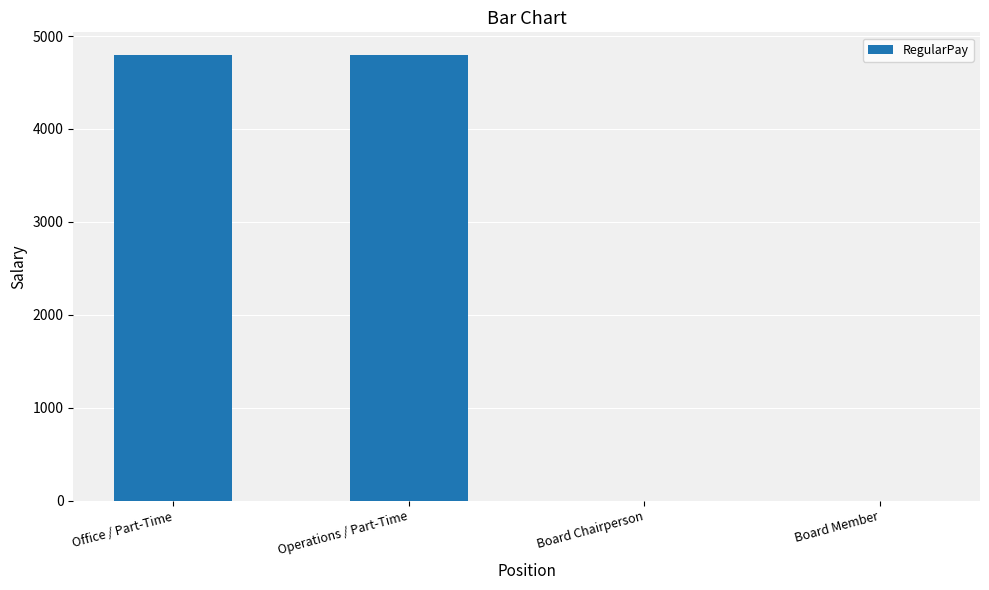

The value at Office / Part-Time is 7403. True or false?

False